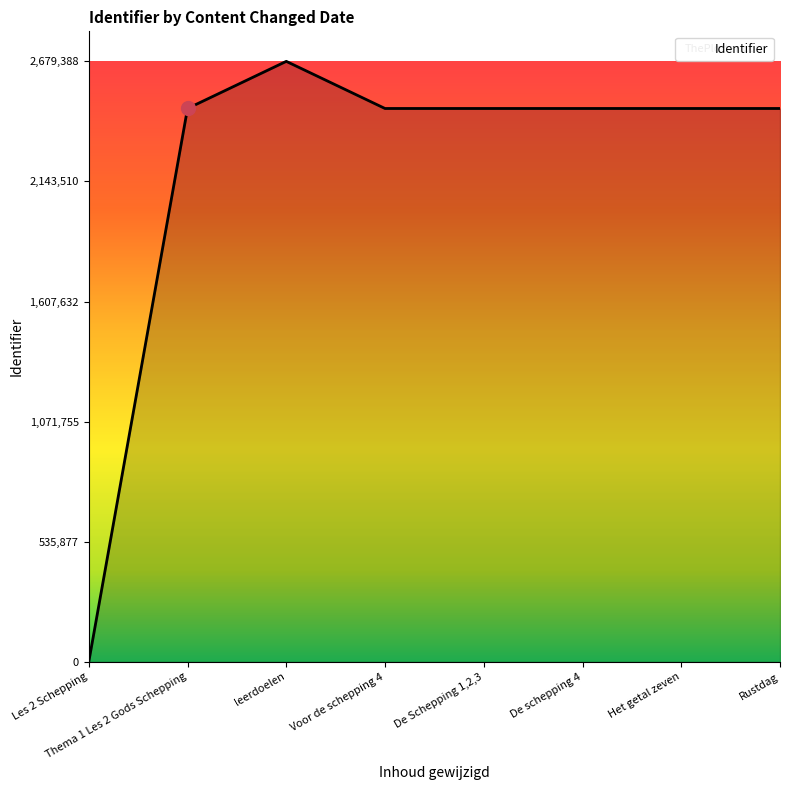

What is the sum of all values?

17493861